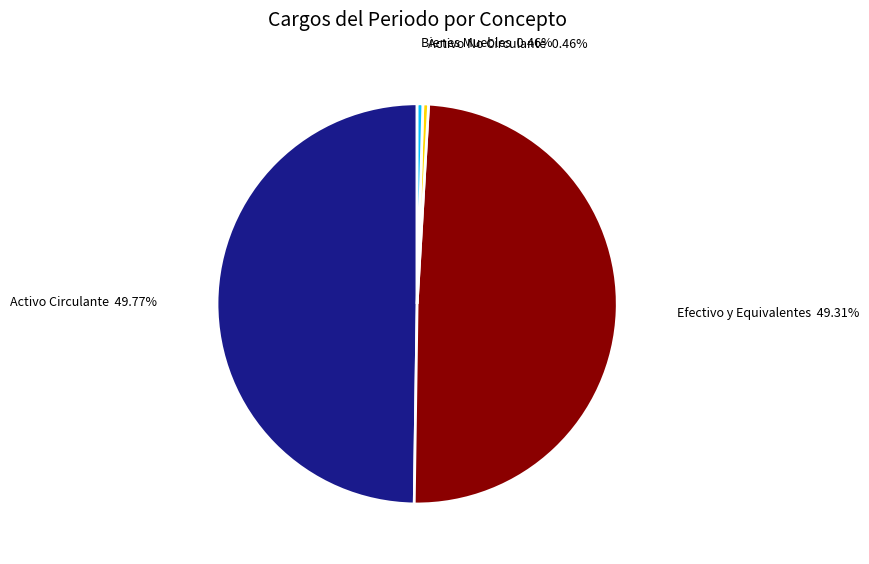

How many segments does this pie chart have?

4